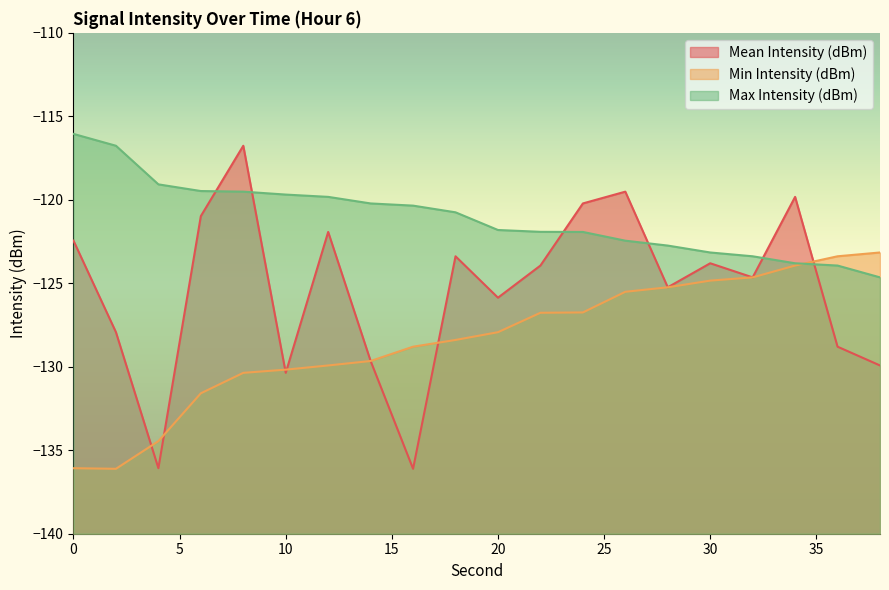

Is the value of Max Intensity (dBm) at 12 greater than the value of Min Intensity (dBm) at 34?

Yes